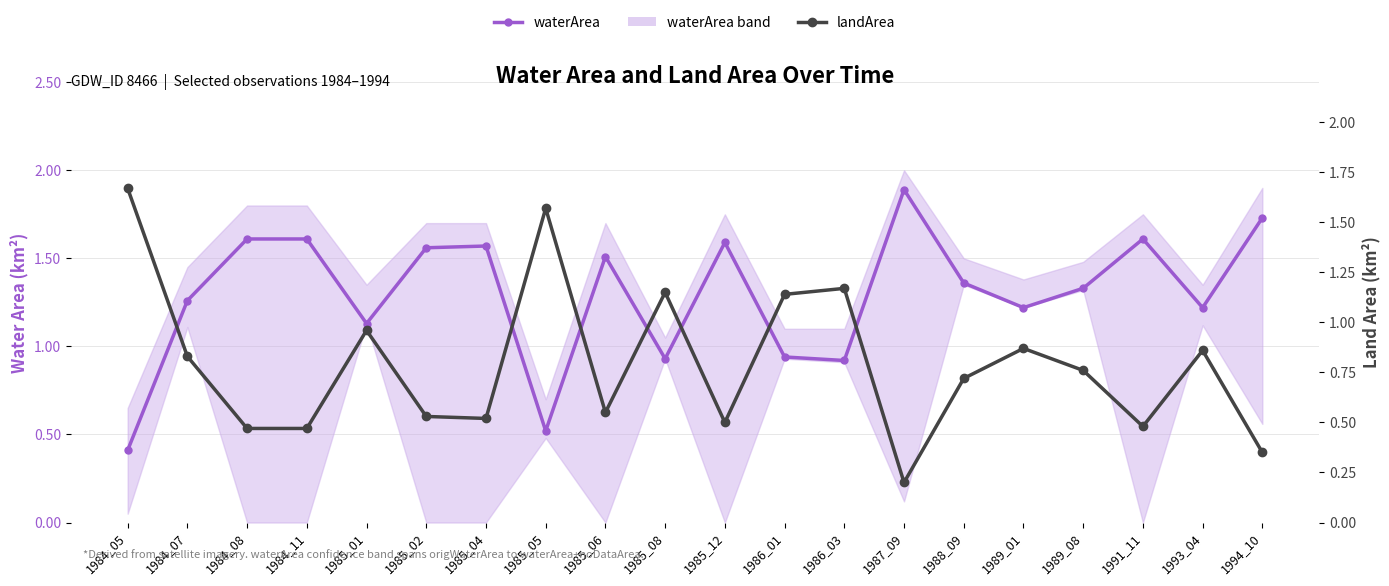

Which series has the largest range (max minus min)?

waterArea